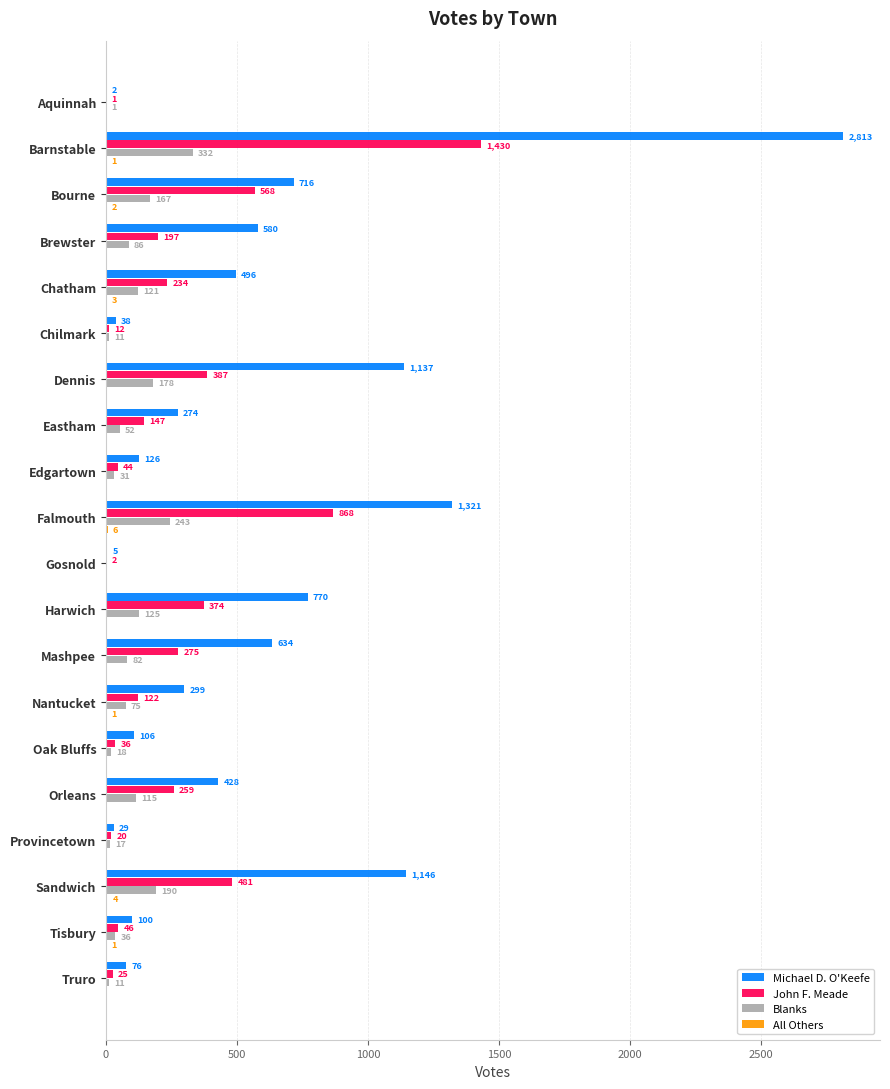

What is the maximum value for Blanks?

332